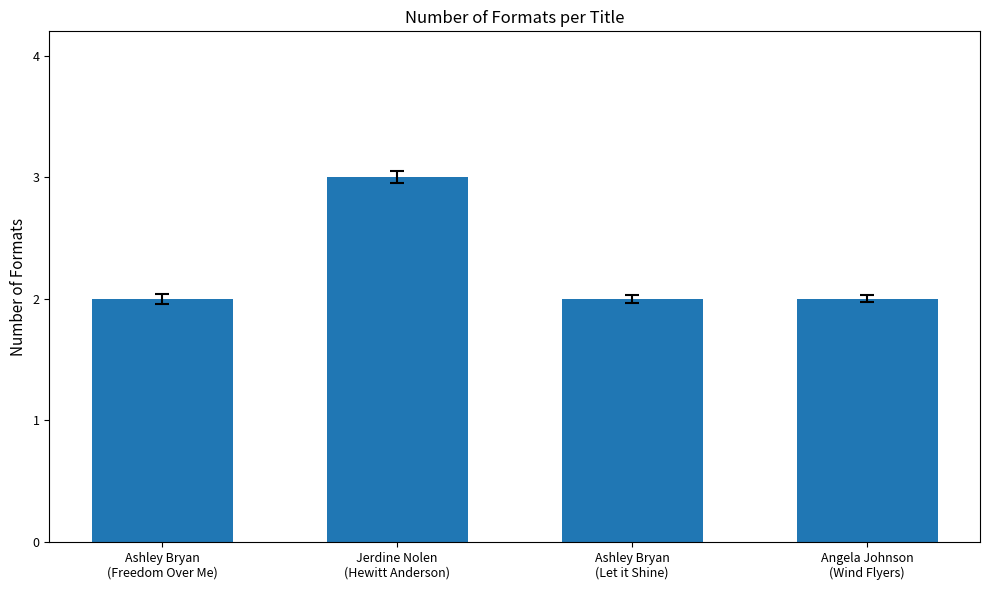

What is the greatest value displayed?

3